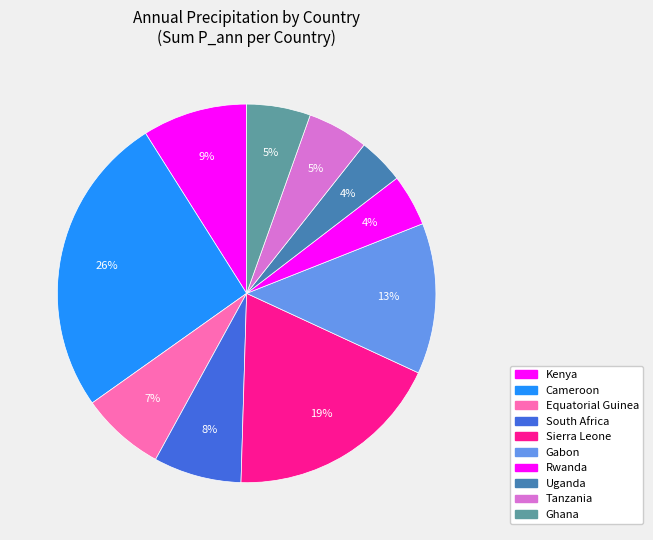

Approximately how many times larger is the value at Equatorial Guinea compared to Sierra Leone?

0.4